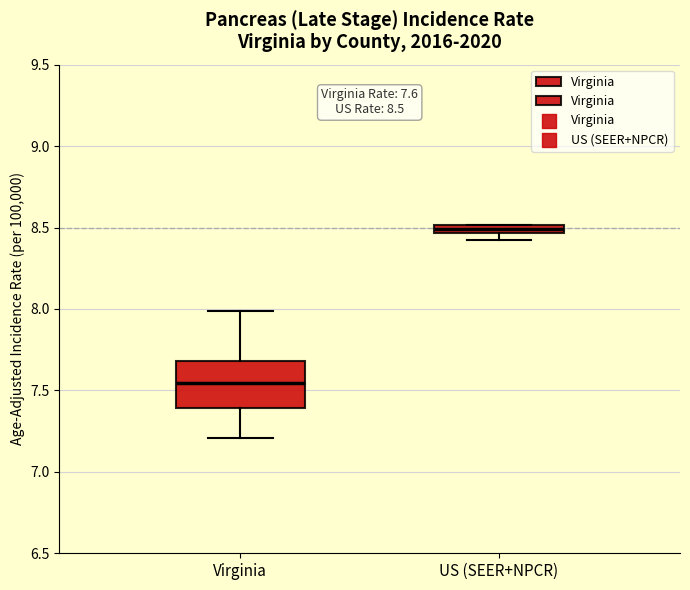

Which box is the tallest, from its lower edge to its upper edge?

Virginia